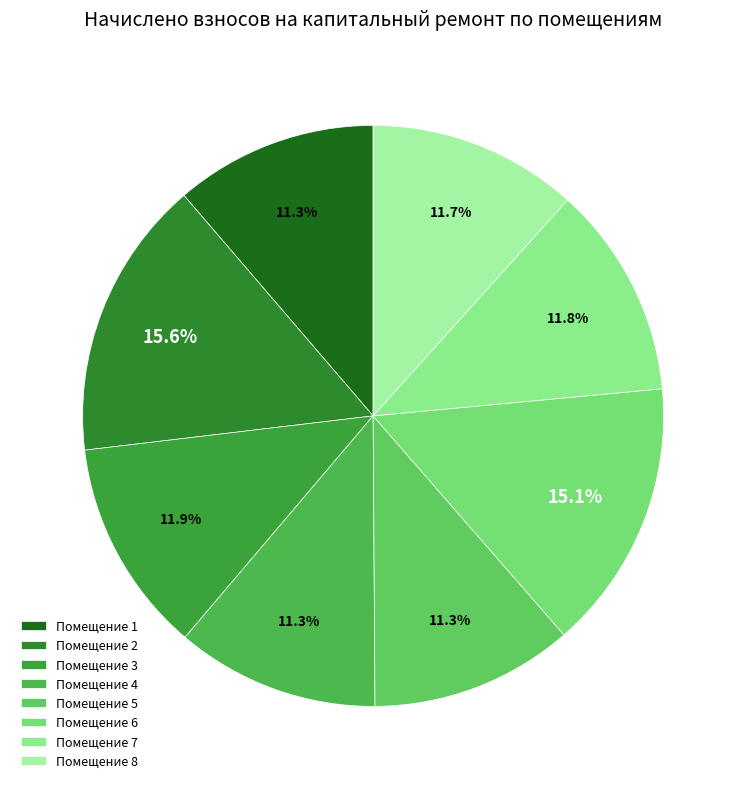

How many segments does this pie chart have?

8